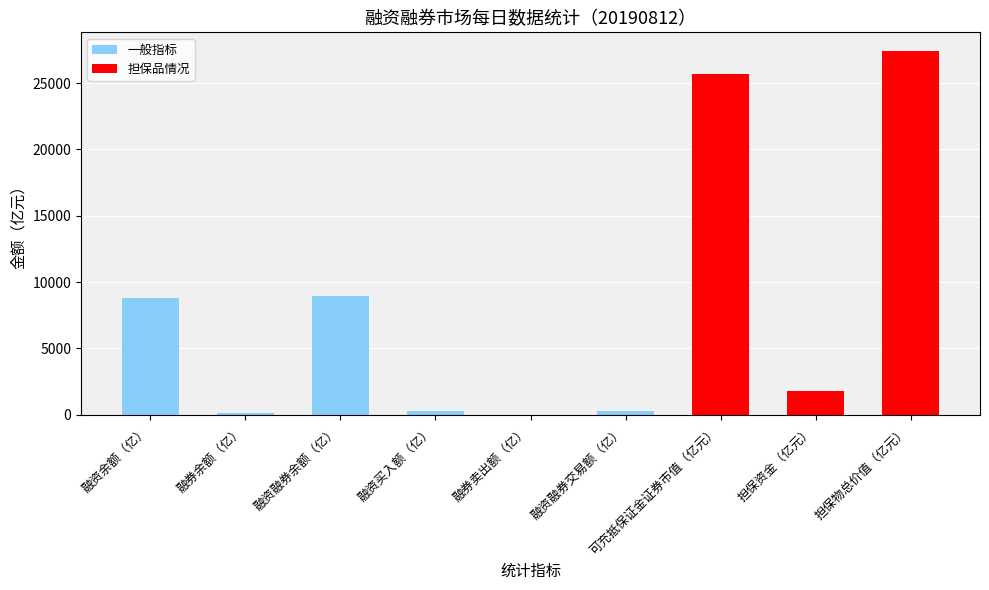

Which label corresponds to the largest value in the chart?

担保物总价值（亿元）